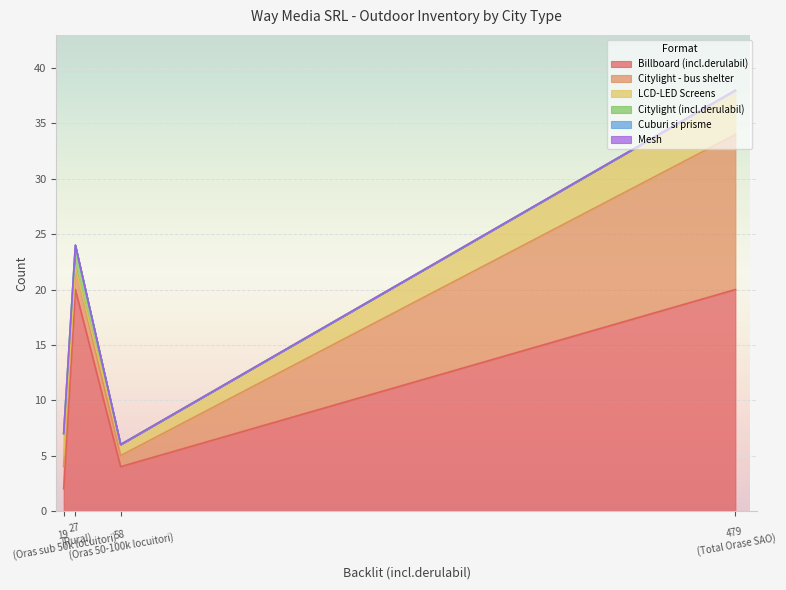

What are all the series names shown in the legend?

Billboard (incl.derulabil), Citylight - bus shelter, LCD-LED Screens, Citylight (incl.derulabil), Cuburi si prisme, Mesh